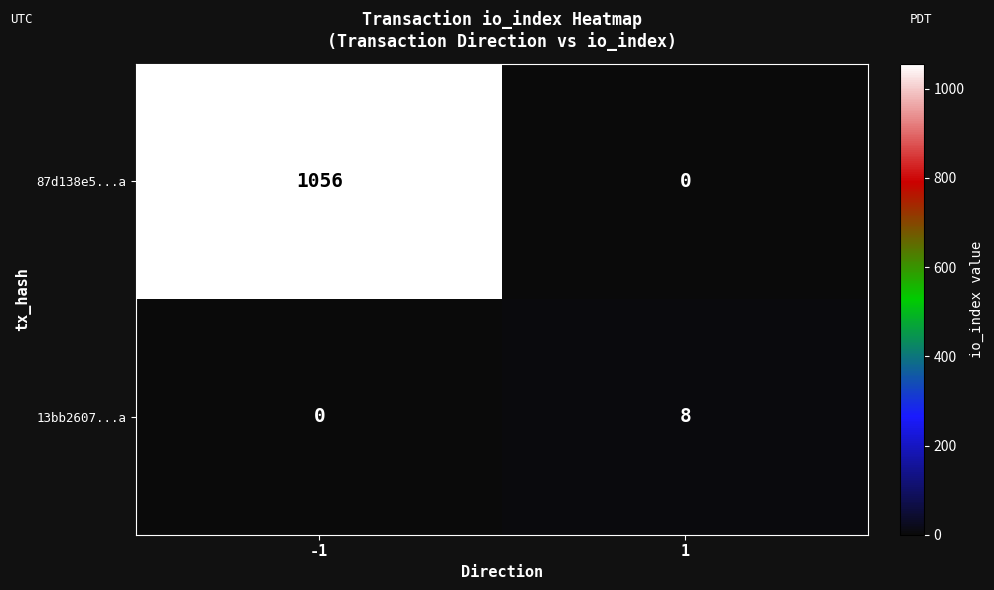

What is the sum of all 13bb2607...a values?

8